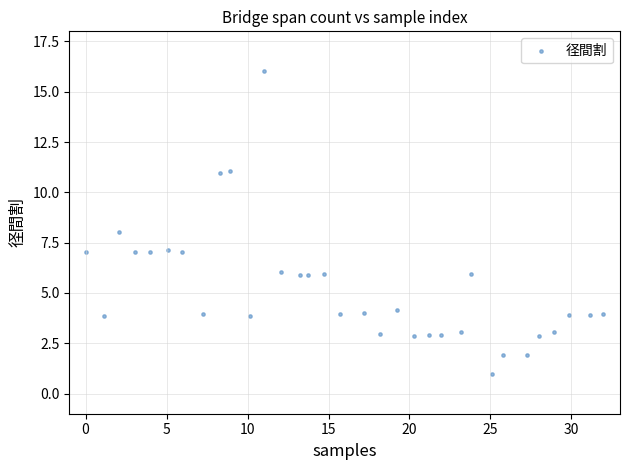

What is the range of X values (max minus min)?

31.9